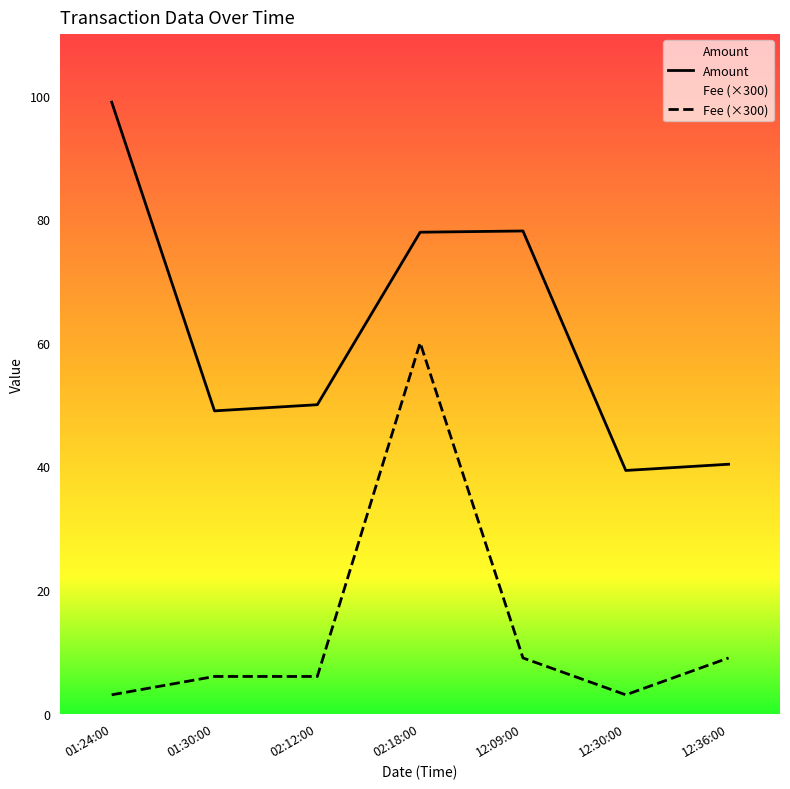

Reading left to right, extract all data points from this chart.

Amount: 01:24:00=99.0	01:30:00=49.0	02:12:00=50.0	02:18:00=77.9	12:09:00=78.1	12:30:00=39.4	12:36:00=40.4
Fee (×300): 01:24:00=3.0	01:30:00=6.0	02:12:00=6.0	02:18:00=60.0	12:09:00=9.0	12:30:00=3.0	12:36:00=9.0